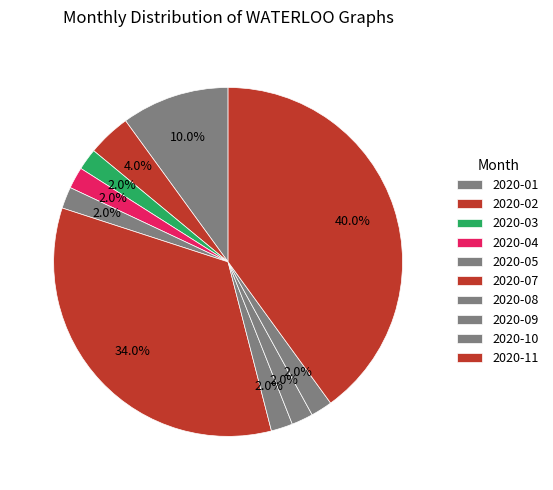

How many segments does this pie chart have?

10